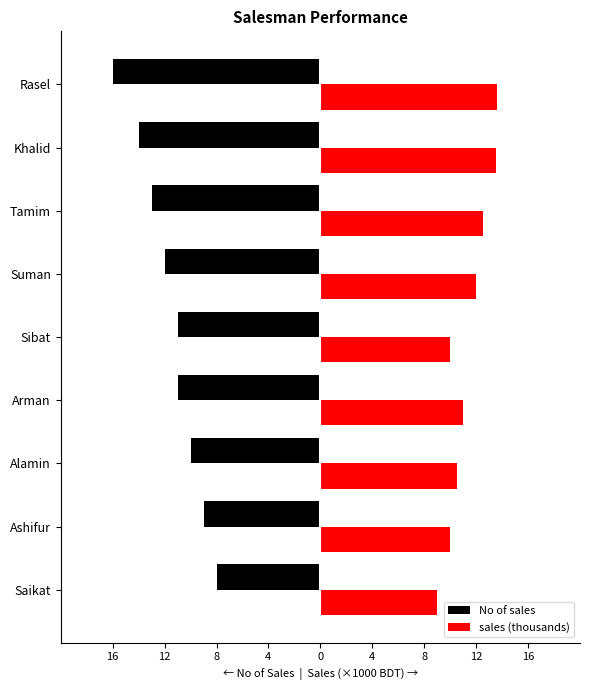

What are all the series names shown in the legend?

No of sales, sales (thousands)